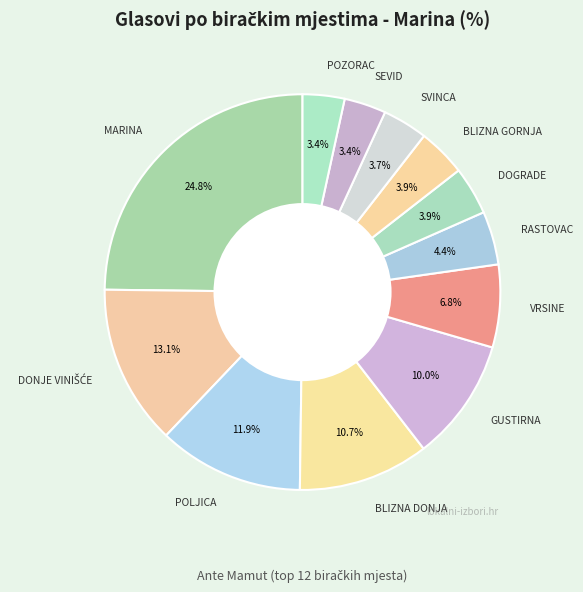

Is there any slice that represents more than half of the pie?

No